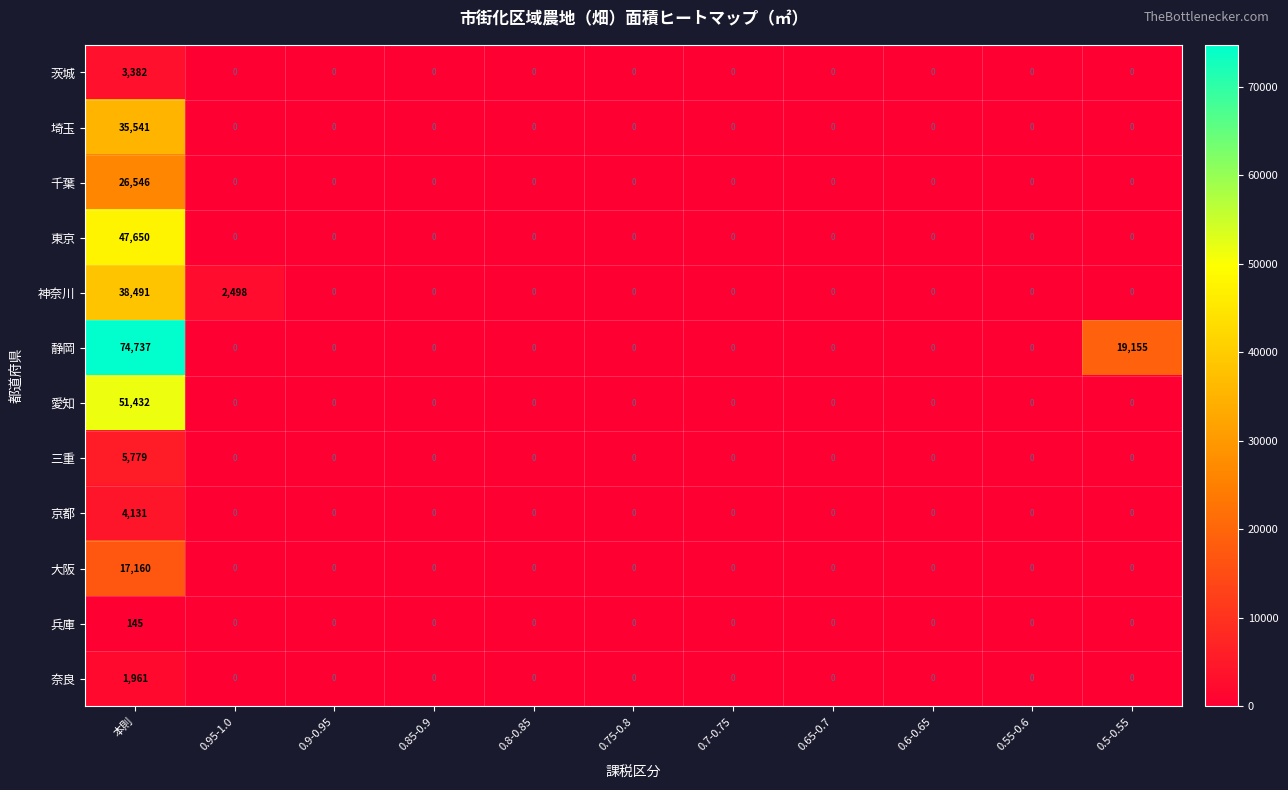

Where is 静岡 nearest to the value 37368?

0.5-0.55